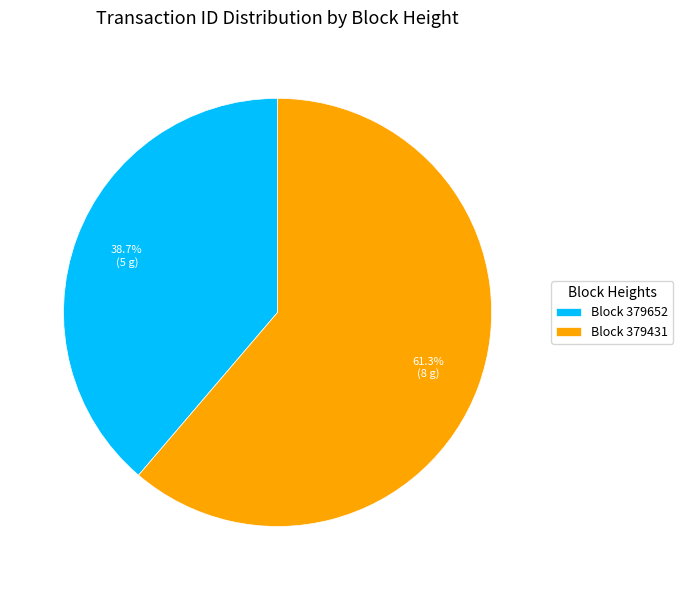

Is Block 379652 the majority of the pie?

No